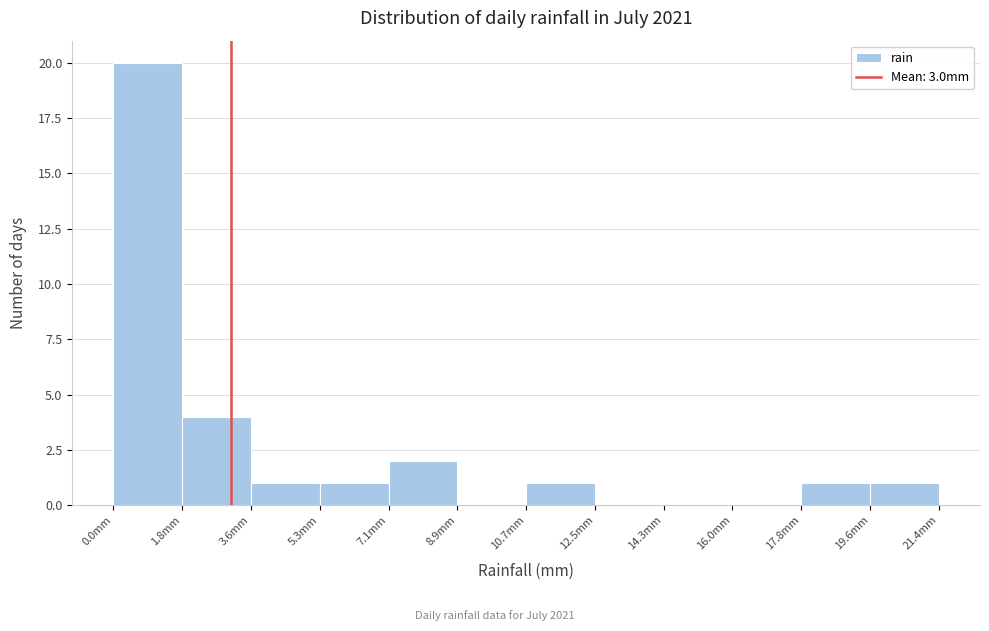

Reading left to right, list every bar in this chart as the range it spans on the x-axis followed by its height. Neither the bar edges nor the heights are printed on the chart, so give them approximately, as read against the axes.

0.0 to 1.8: 20
1.8 to 3.6: 4
3.6 to 5.4: 1
5.4 to 7.2: 1
7.2 to 9.0: 2
9.0 to 10.8: 0
10.8 to 12.4: 1
12.4 to 14.2: 0
14.2 to 16.0: 0
16.0 to 17.8: 0
17.8 to 19.6: 1
19.6 to 21.4: 1